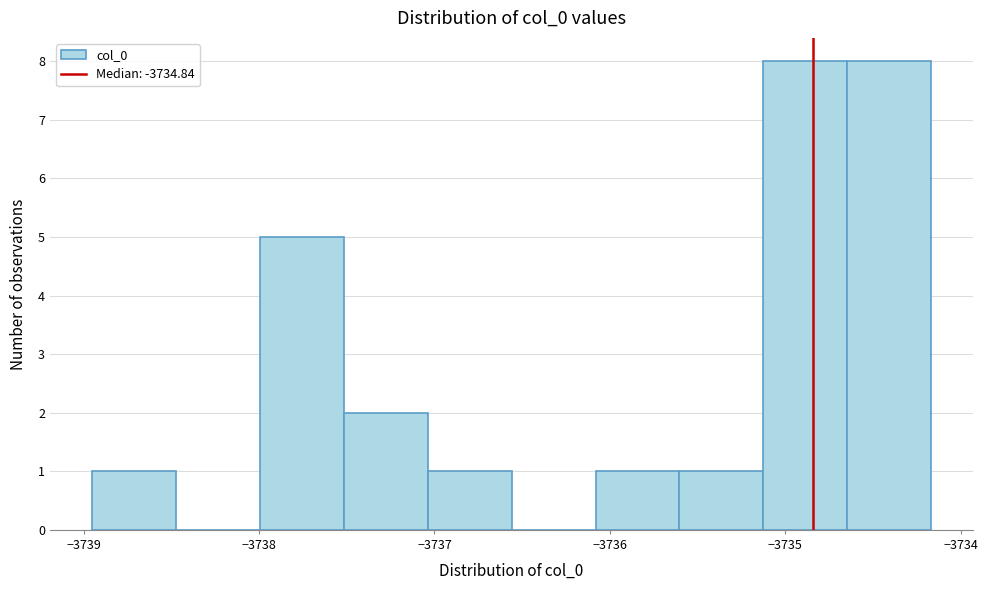

Reading left to right, list every bar in this chart as the range it spans on the x-axis followed by its height. Neither the bar edges nor the heights are printed on the chart, so give them approximately, as read against the axes.

-3739.0 to -3738.5: 1
-3738.5 to -3738.0: 0
-3738.0 to -3737.5: 5
-3737.5 to -3737.0: 2
-3737.0 to -3736.6: 1
-3736.6 to -3736.1: 0
-3736.1 to -3735.6: 1
-3735.6 to -3735.1: 1
-3735.1 to -3734.6: 8
-3734.6 to -3734.2: 8